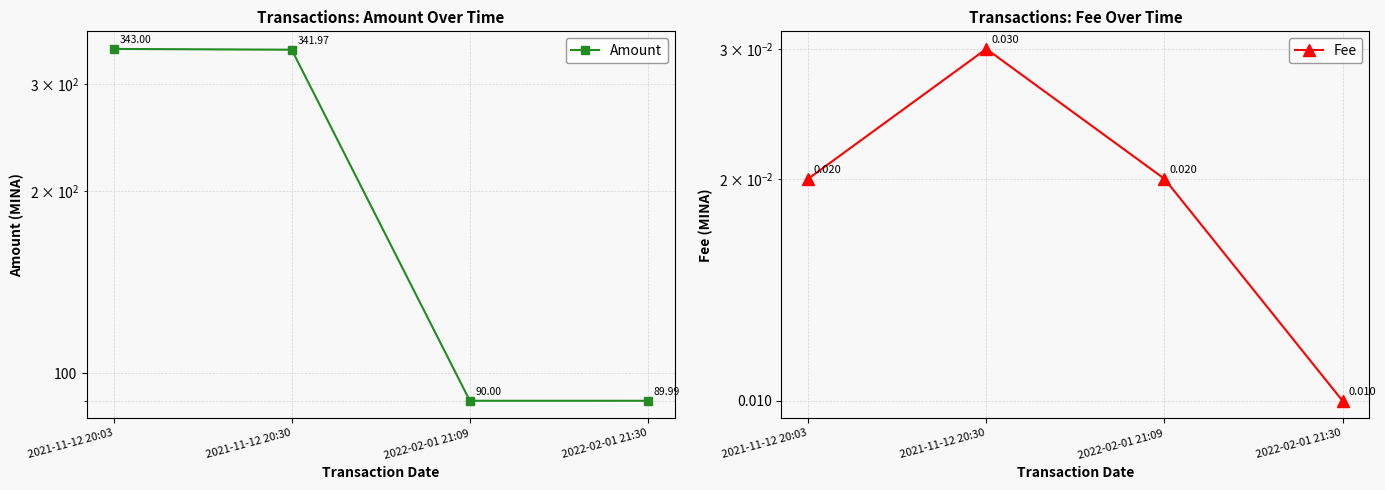

At which category is the sum across all series the highest?

2021-11-12 20:03